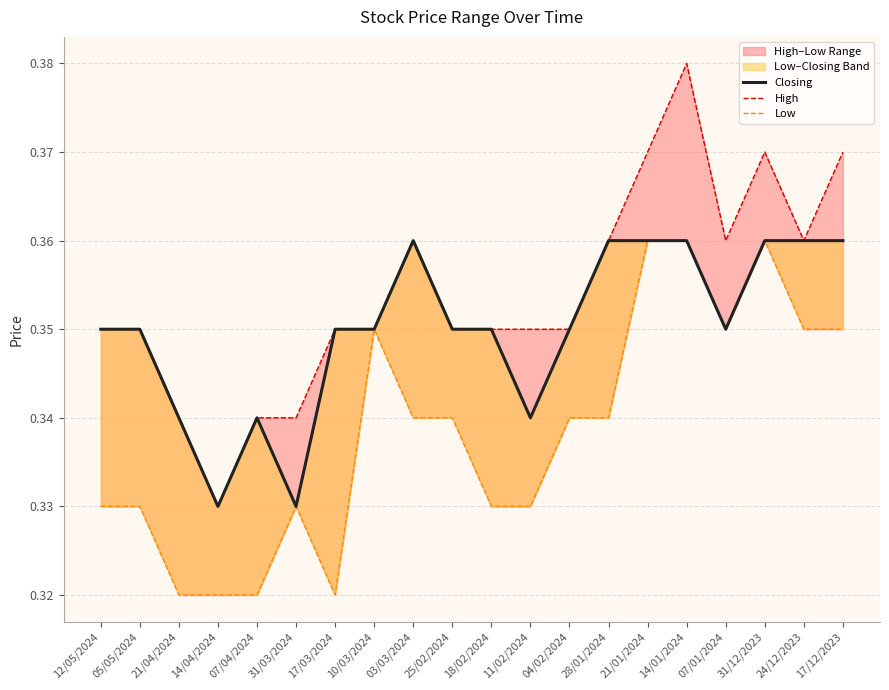

What is the greatest value displayed?

0.4